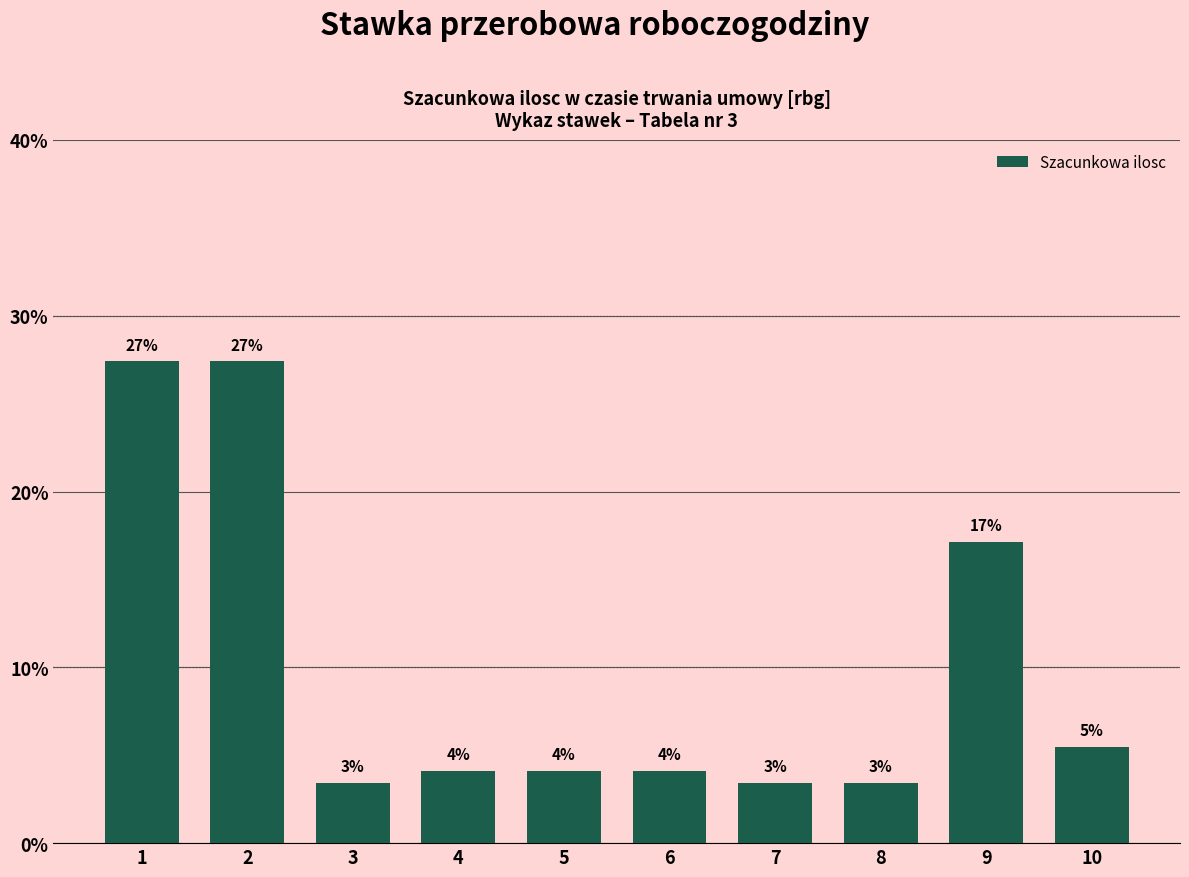

How many bars are there in total?

10